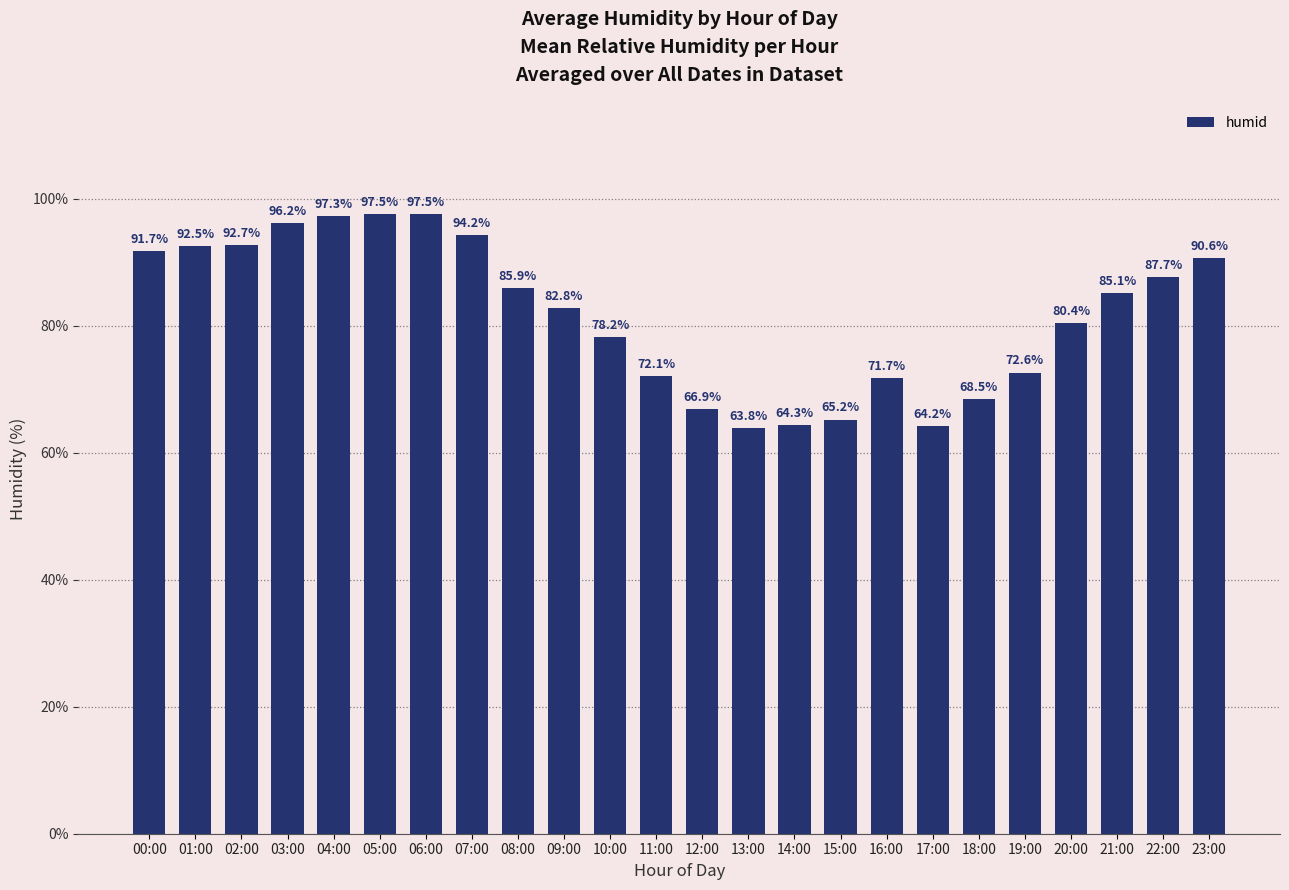

How many bars are there in total?

24